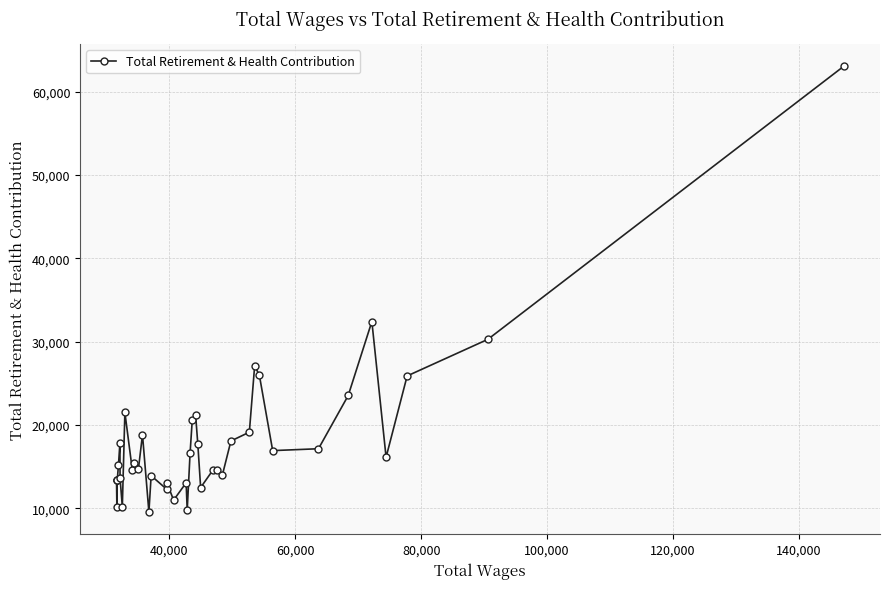

Does the chart have visible grid lines?

Yes